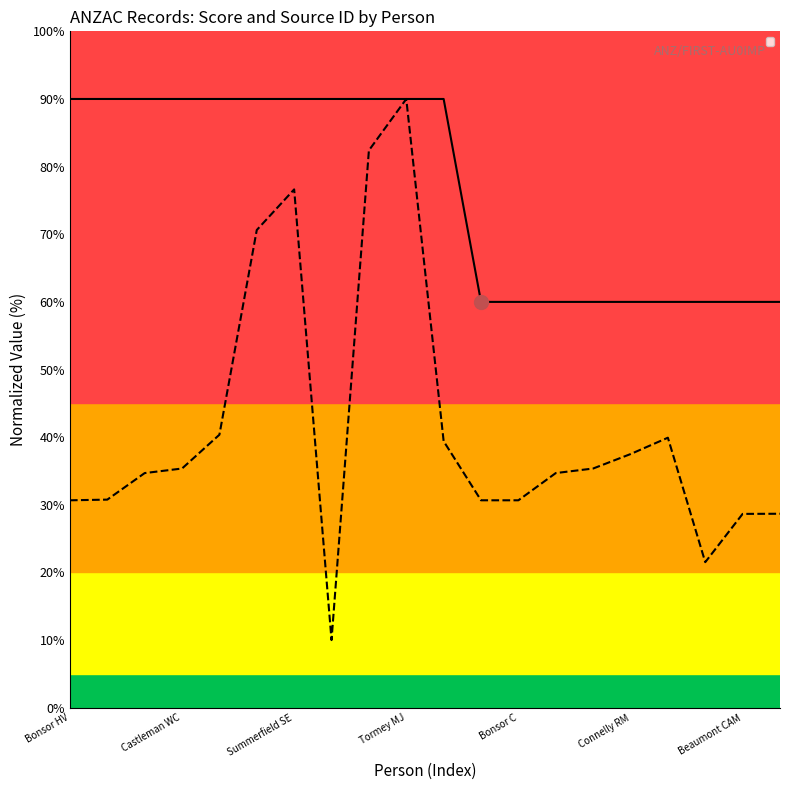

Rank the series by their average value, from highest to lowest.

_score, _source/sources/0/id